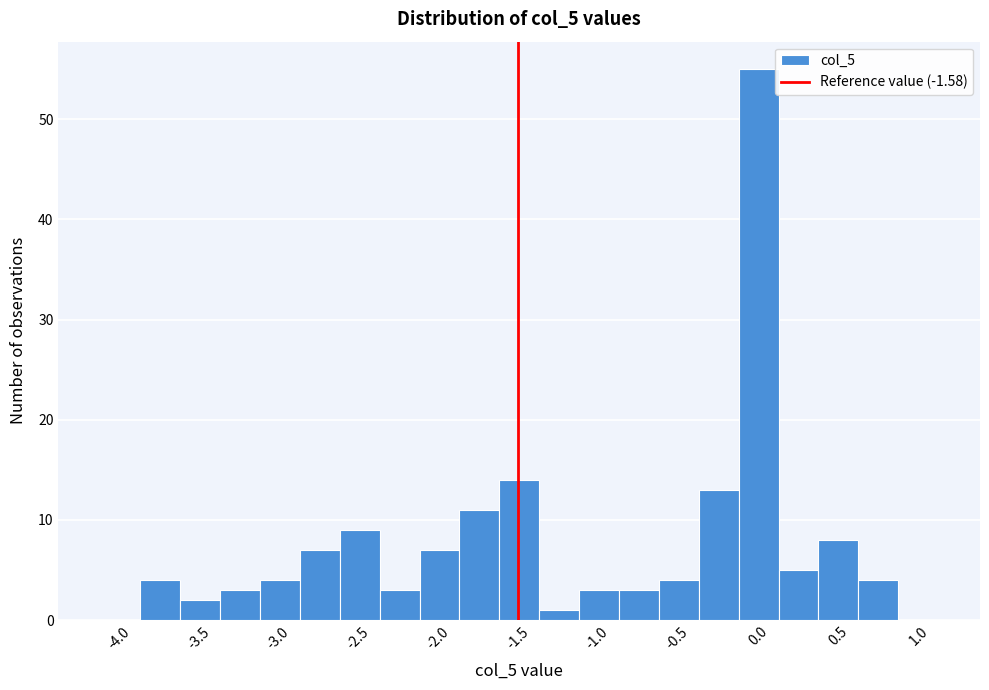

Reading left to right, transcribe this chart: for each bar, give the range it covers on the x-axis and its height. The values are not printed on the chart, so give them approximately, as read against the axis.

-4.20 to -3.95: 0
-3.95 to -3.70: 4
-3.70 to -3.45: 2
-3.45 to -3.20: 3
-3.20 to -2.95: 4
-2.95 to -2.70: 7
-2.70 to -2.45: 9
-2.45 to -2.20: 3
-2.20 to -1.95: 7
-1.95 to -1.70: 11
-1.70 to -1.45: 14
-1.45 to -1.20: 1
-1.20 to -0.95: 3
-0.95 to -0.70: 3
-0.70 to -0.45: 4
-0.45 to -0.20: 13
-0.20 to 0.05: 55
0.05 to 0.30: 5
0.30 to 0.55: 8
0.55 to 0.80: 4
0.80 to 1.05: 0